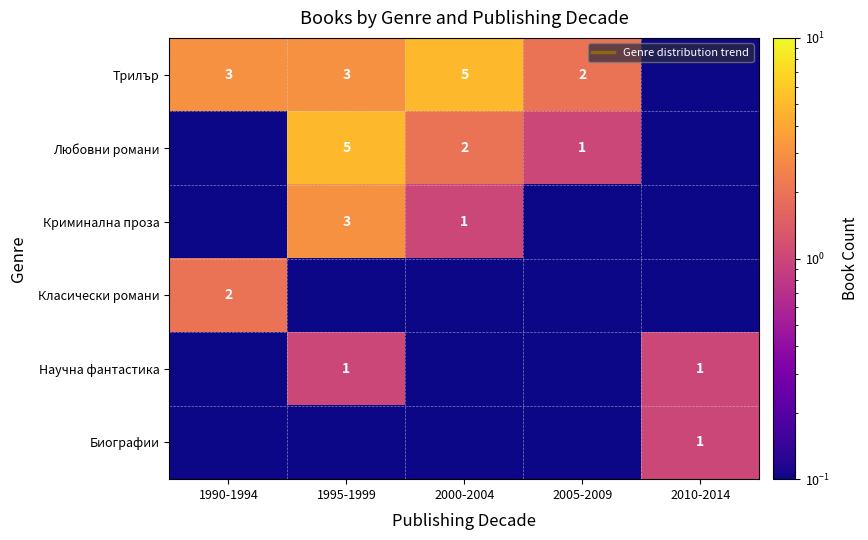

What is the difference between the maximum and minimum values in the Класически романи series?

2.0